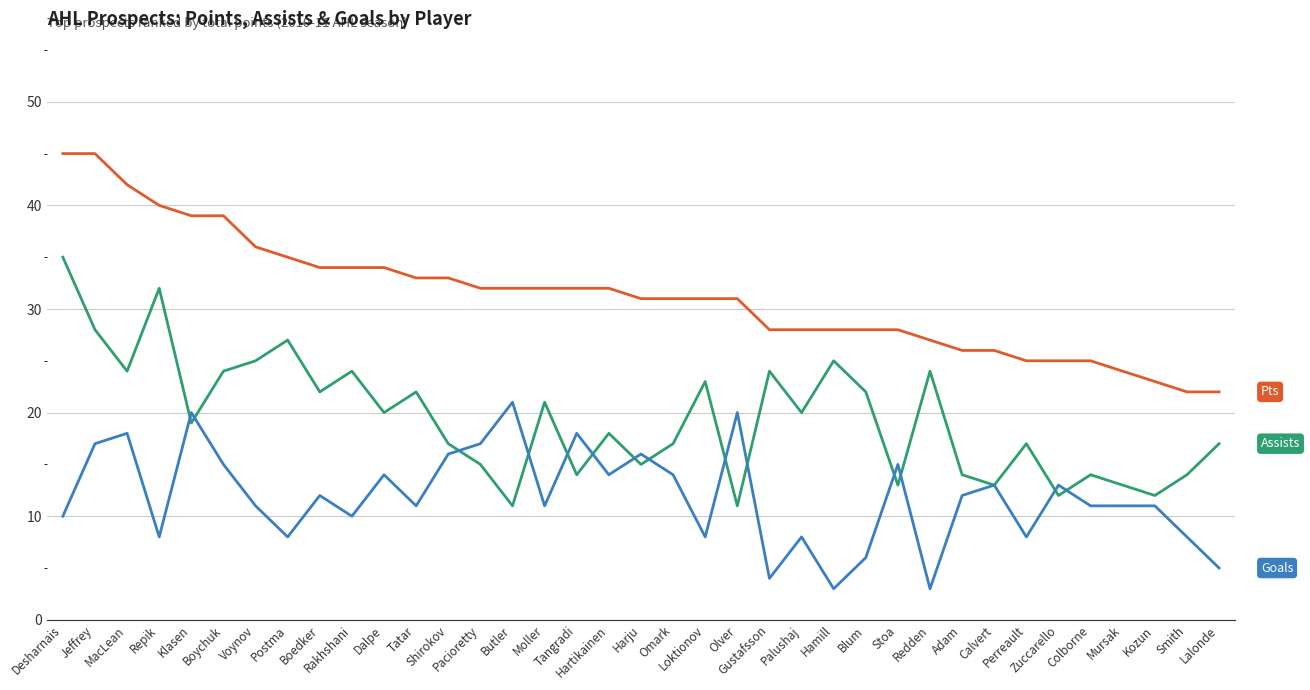

What is the minimum value shown in the chart?

3